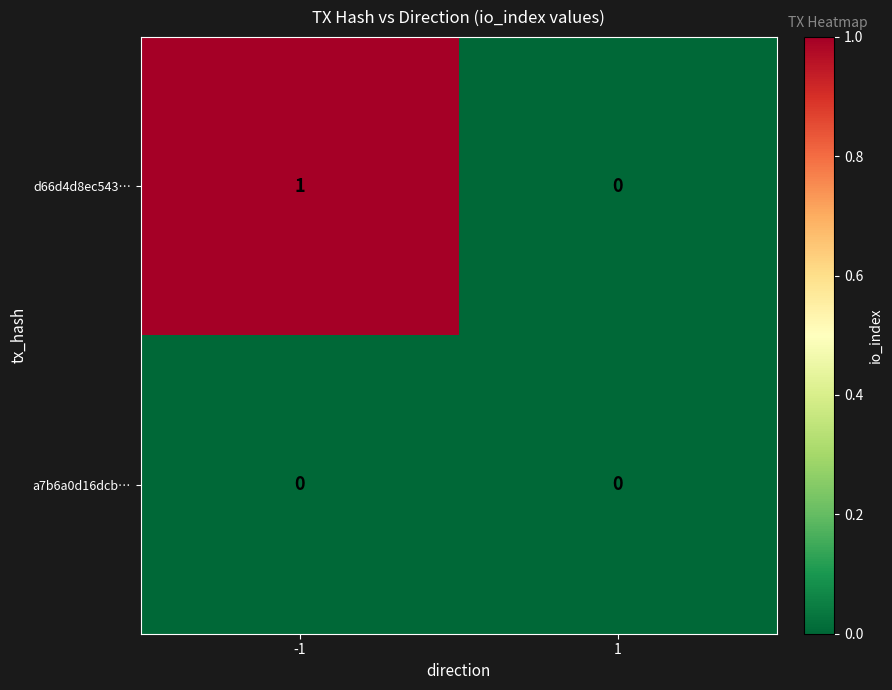

Which series has the widest spread of values?

d66d4d8ec543…